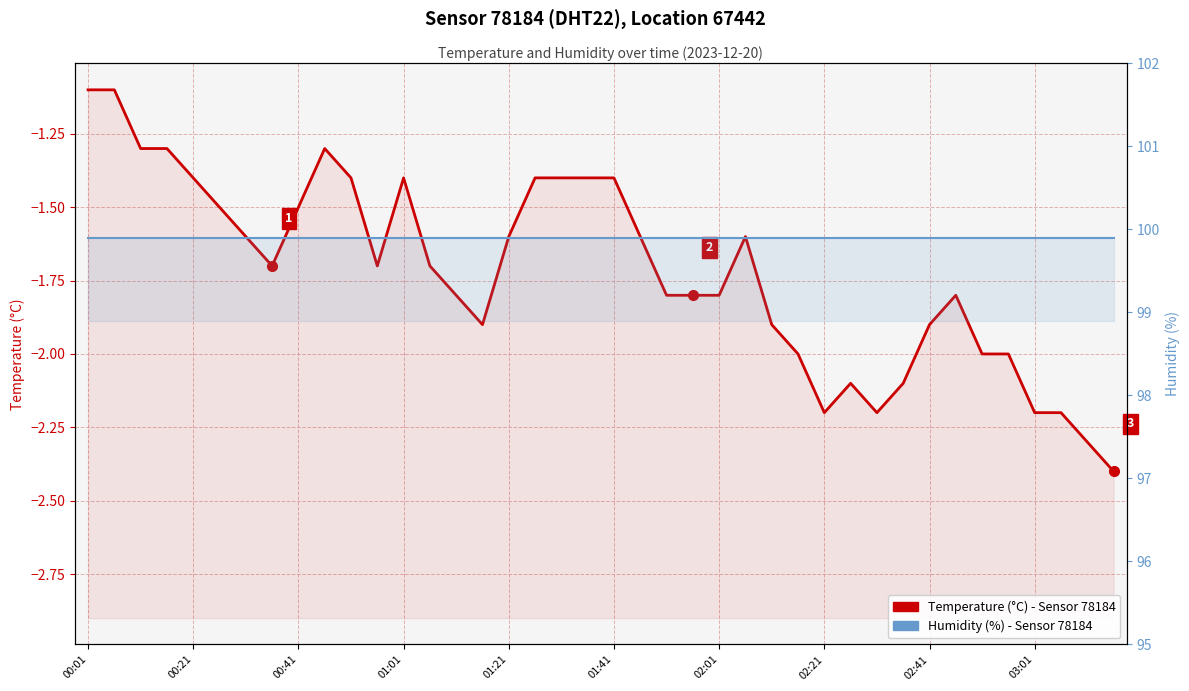

What position from the left is 37?

38